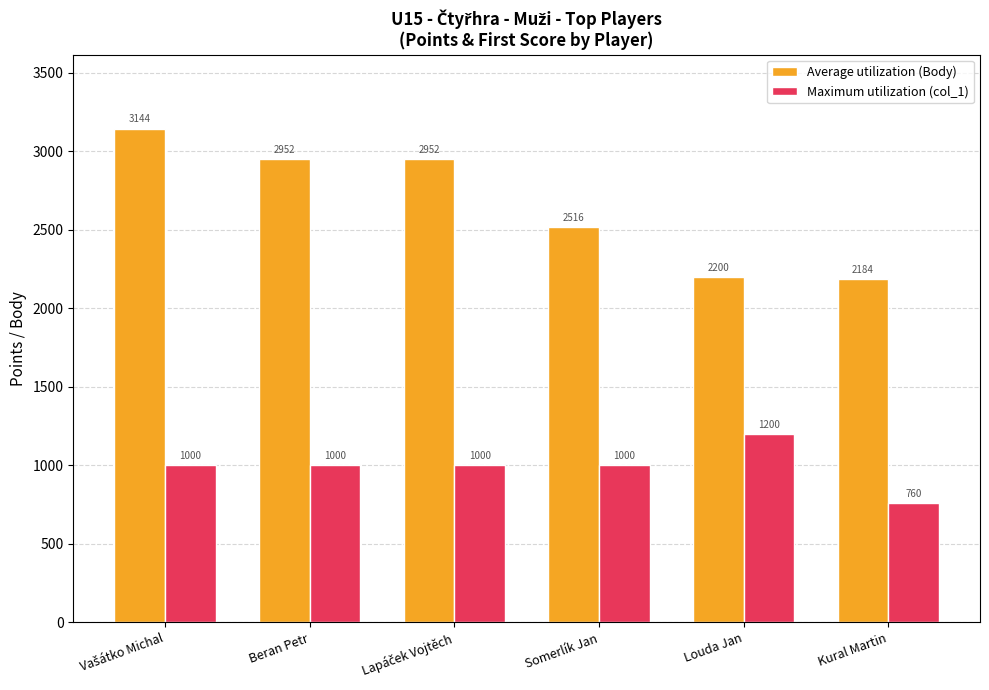

How many values in the Maximum utilization (col_1) series are below 1000?

1